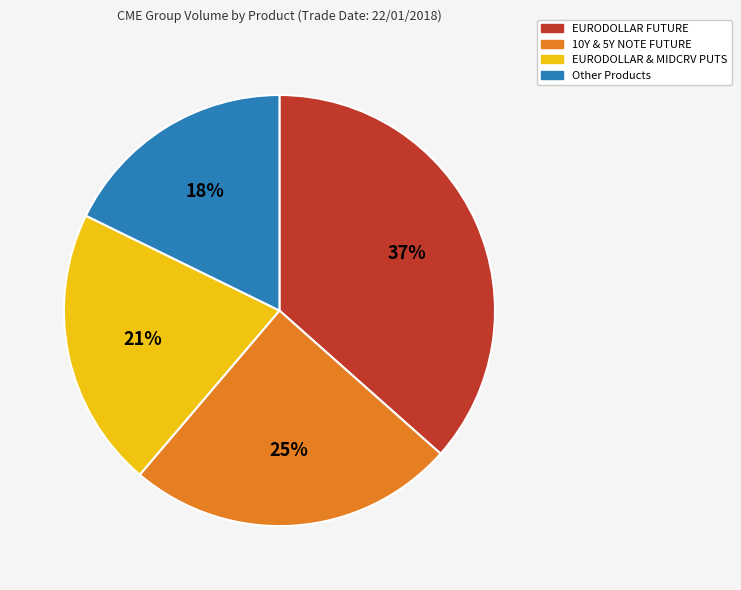

Is there any slice that represents more than half of the pie?

No